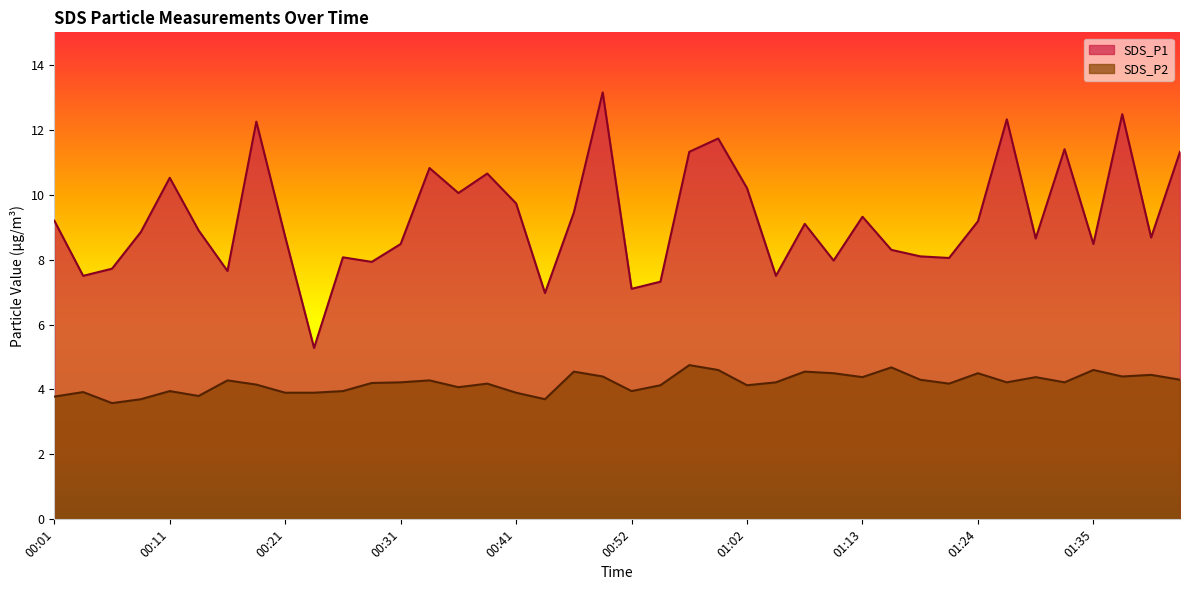

Which has a higher value, 00:43 or 00:54?

00:54